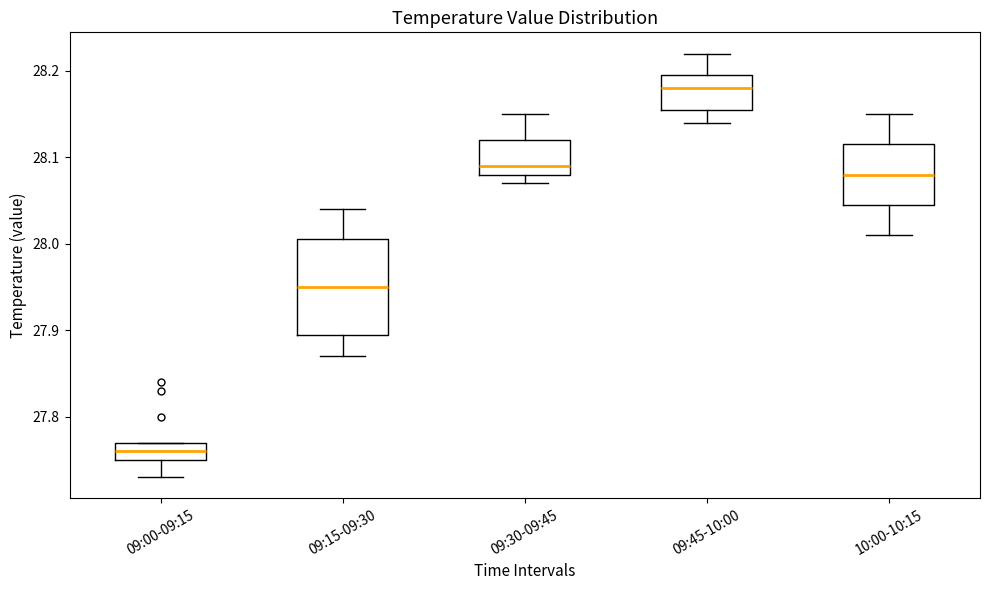

Reading left to right, transcribe this box plot: for each box, give where its median line is, the range the box spans, and where its two whiskers end, as read against the y-axis. The values are not printed on the chart, so give them approximately, as read against the axis.

09:00-09:15: median 27.76, box 27.75 to 27.77, whiskers 27.73 to 27.77
09:15-09:30: median 27.95, box 27.90 to 28.01, whiskers 27.87 to 28.04
09:30-09:45: median 28.09, box 28.08 to 28.12, whiskers 28.07 to 28.15
09:45-10:00: median 28.18, box 28.16 to 28.20, whiskers 28.14 to 28.22
10:00-10:15: median 28.08, box 28.05 to 28.12, whiskers 28.01 to 28.15